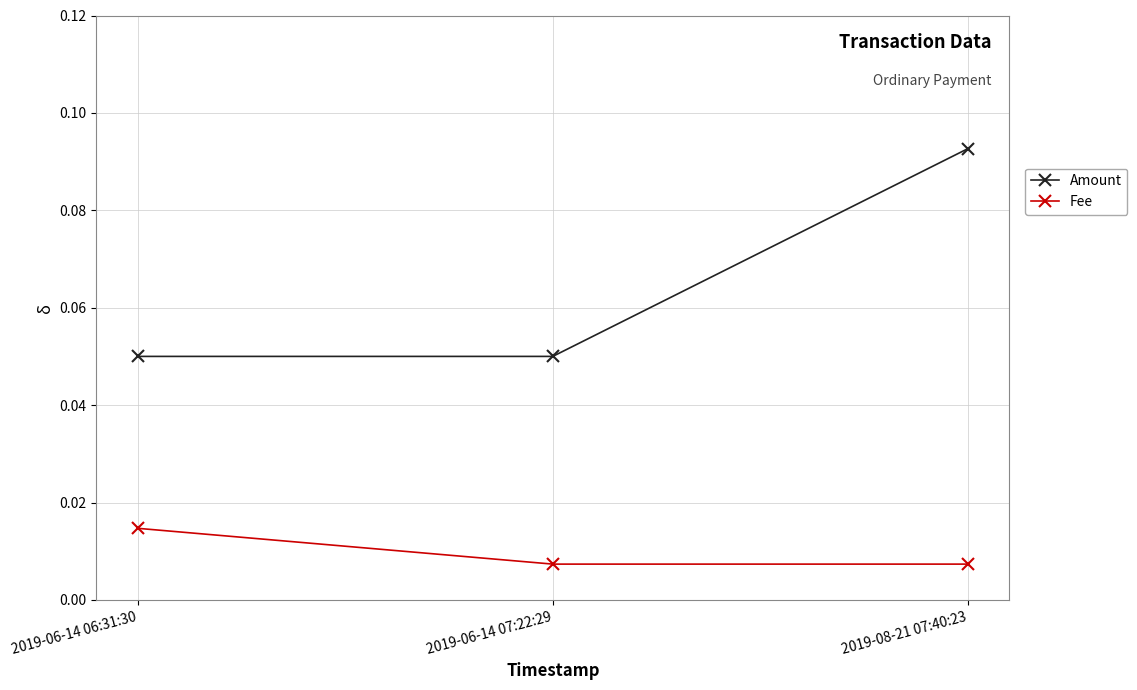

What position from the right is 2019-06-14 06:31:30?

3